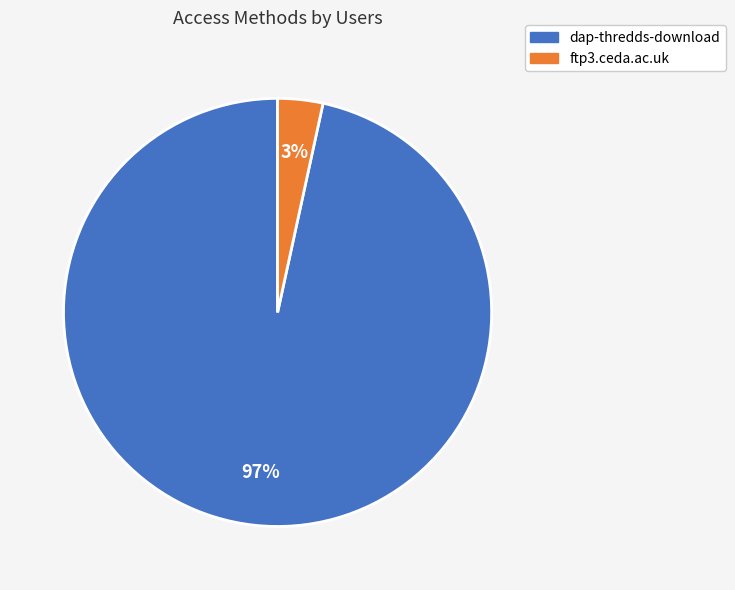

How many segments does this pie chart have?

2